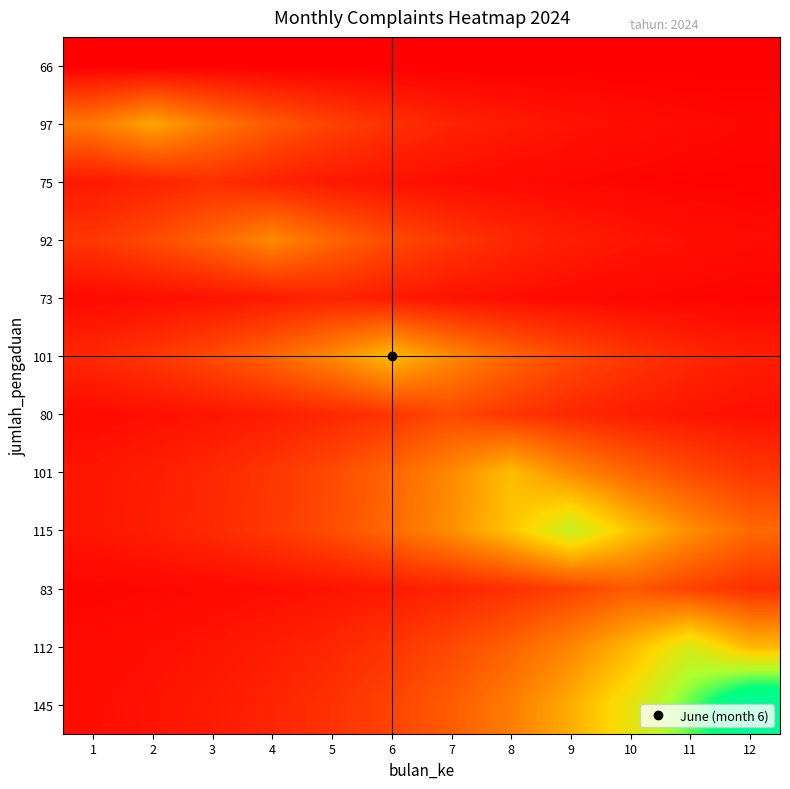

What is the difference between the highest and lowest values at 9?

0.6